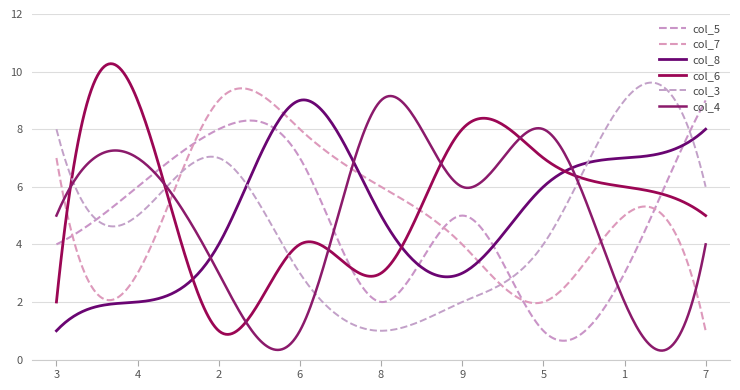

Does the chart display data point markers on the line(s)?

No